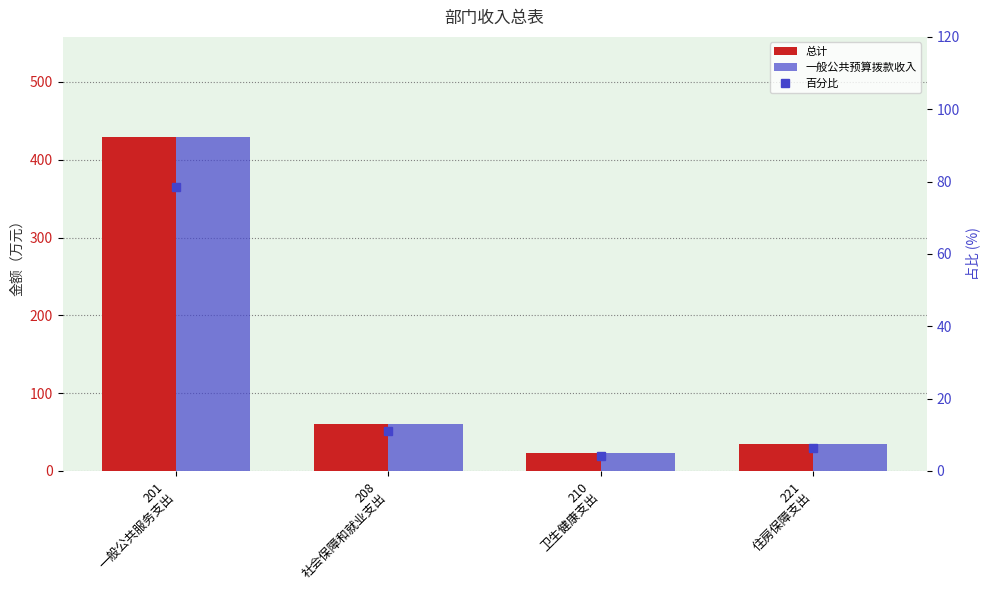

What is the average value of the 百分比 series?

25.0